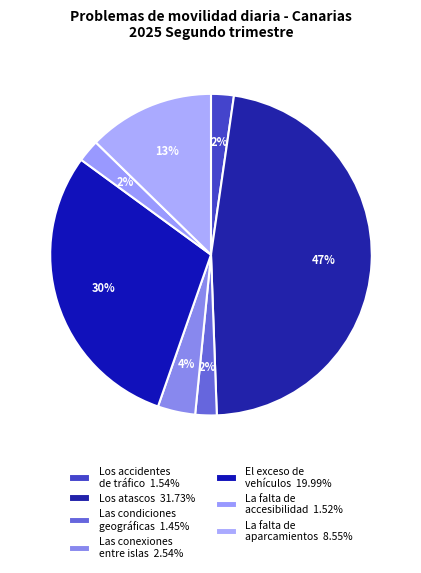

How many segments does this pie chart have?

7